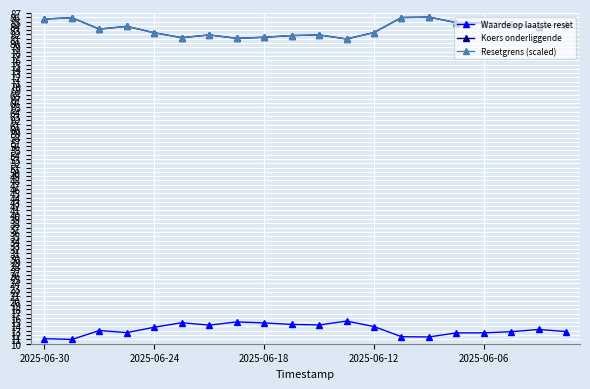

What is the label of the 12th point from the left?

11